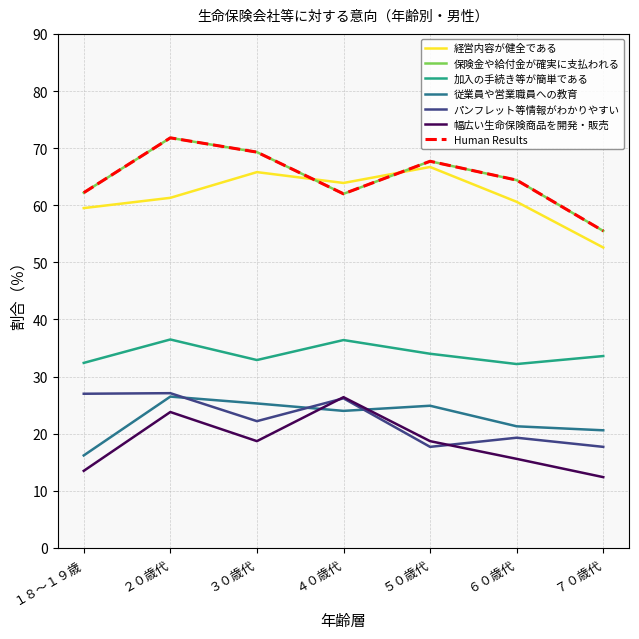

Does the chart have visible grid lines?

Yes